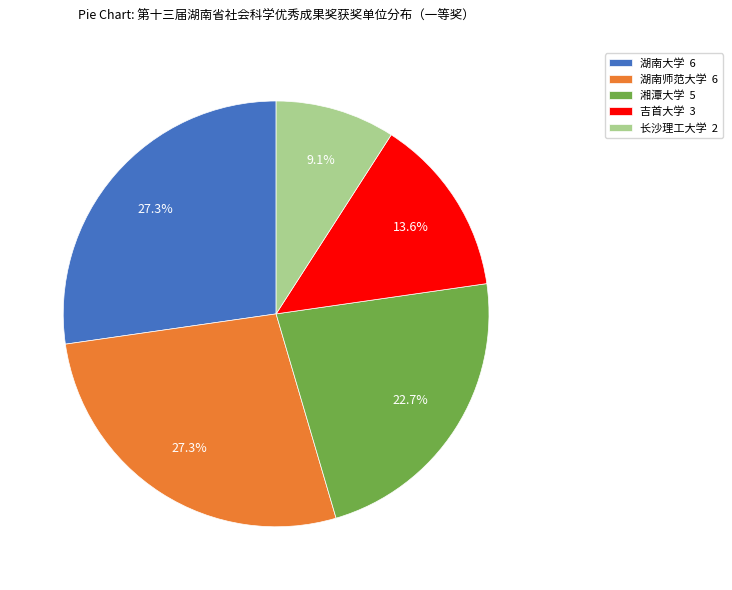

Is 吉首大学 the majority of the pie?

No